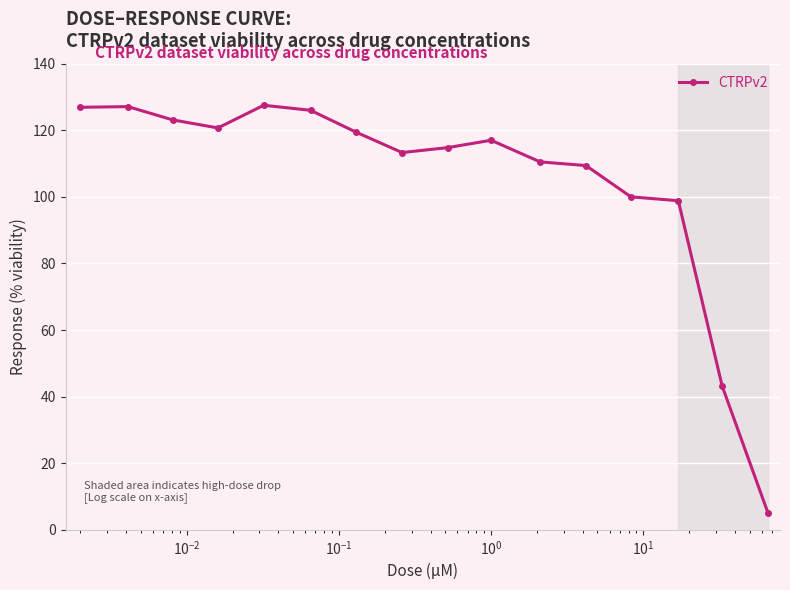

What is the difference between the second highest and minimum values?

122.0